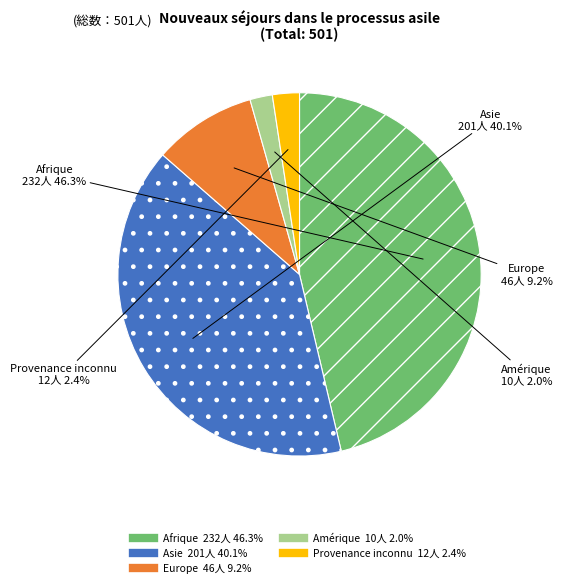

Does any single category account for the majority?

No